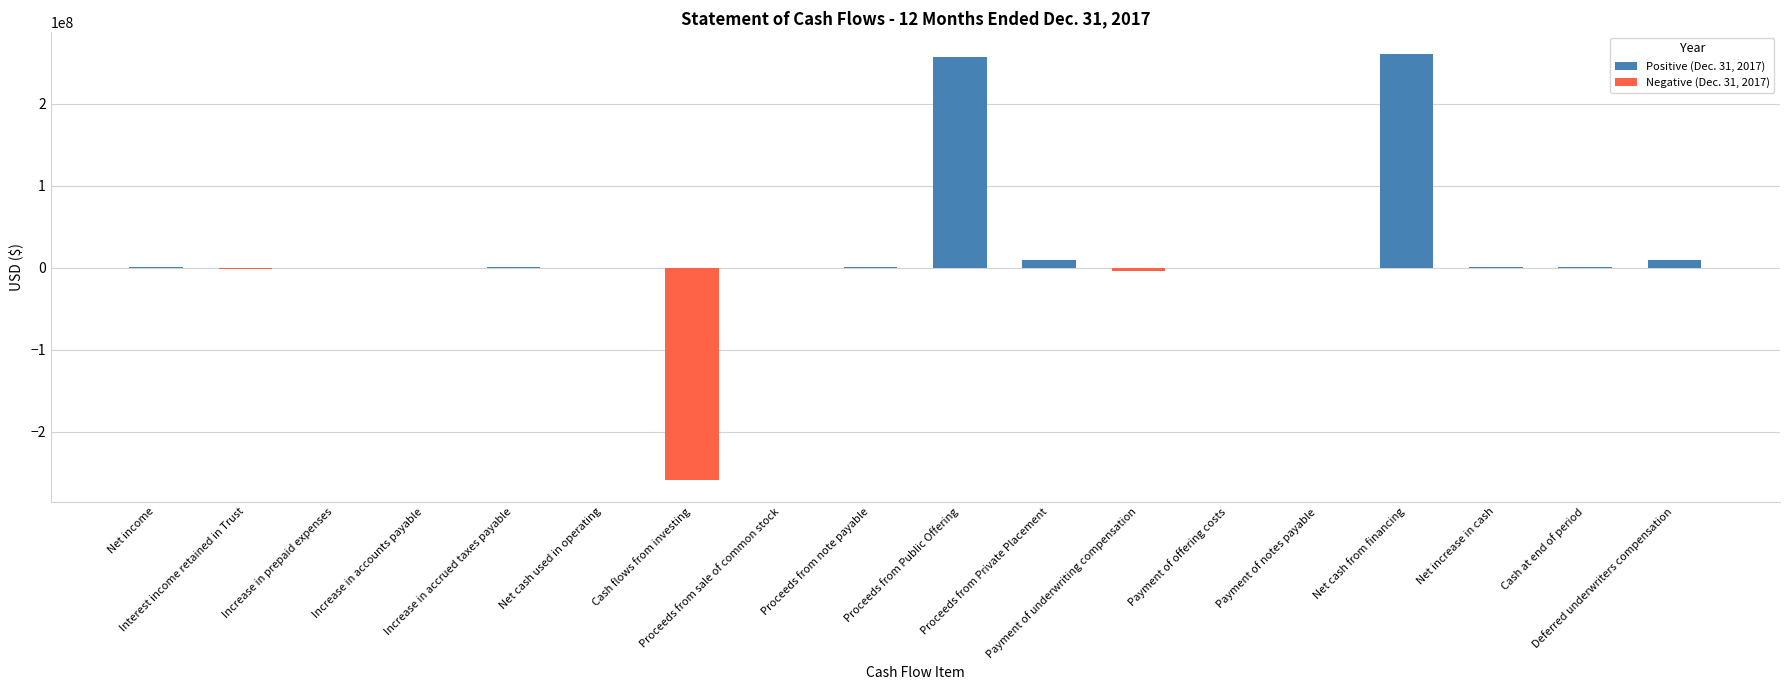

What is the approximate value at Deferred underwriters compensation?

9616000